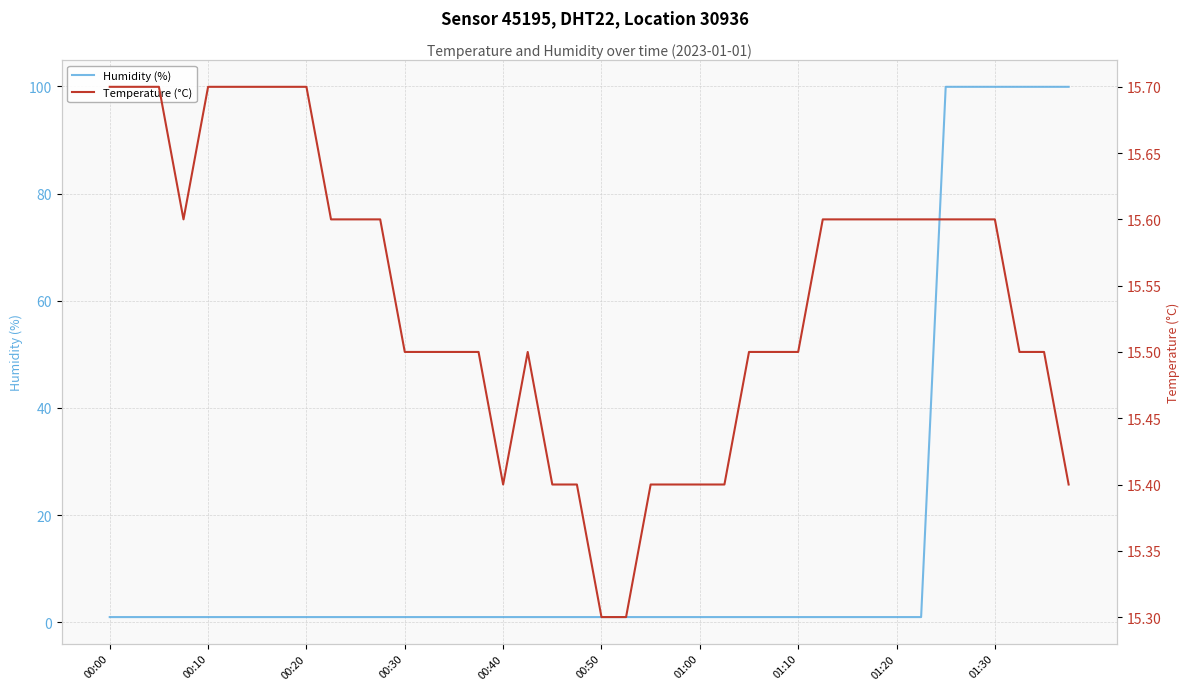

Is it true that Humidity (%) equals 1.0 at 00:30?

True